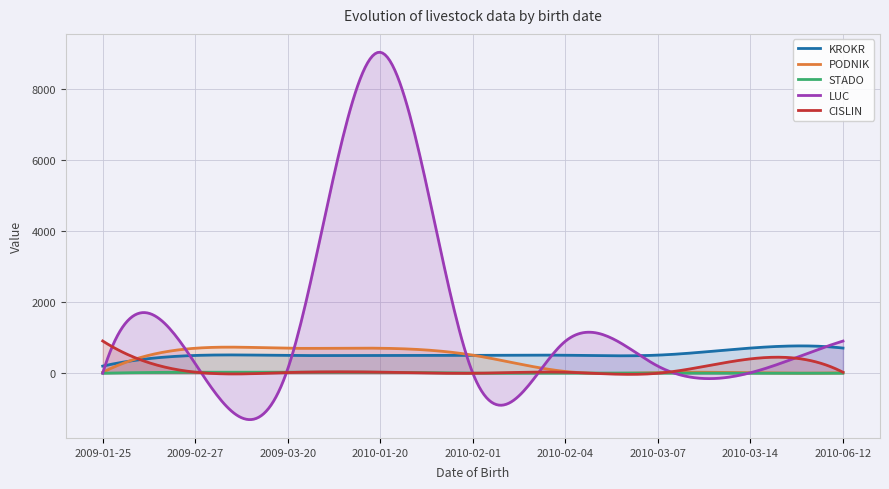

What are all the series names shown in the legend?

KROKR, PODNIK, STADO, LUC, CISLIN